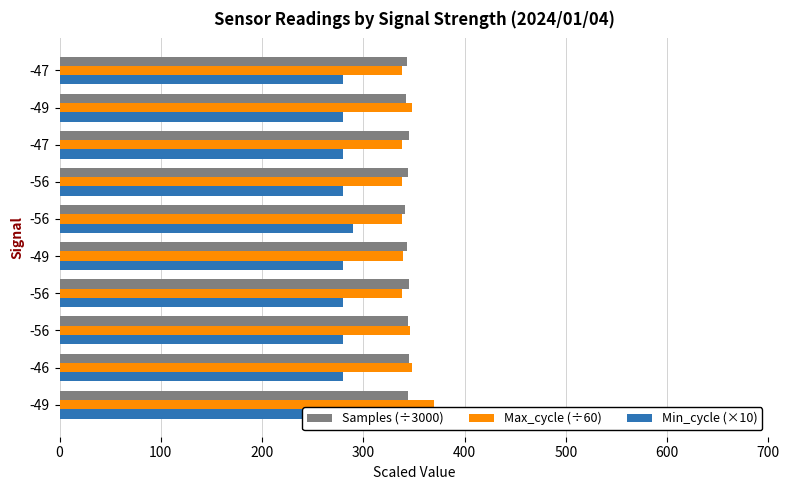

Reading left to right, transcribe all the data shown in this chart.

Samples (÷3000): 344.4	344.8	343.8	344.9	343.5	340.8	344.1	345.0	342.4	342.8
Max_cycle (÷60): 369.3	347.9	345.9	338.5	339.0	338.2	338.6	338.5	348.0	338.5
Min_cycle (×10): 280.0	280.0	280.0	280.0	280.0	290.0	280.0	280.0	280.0	280.0